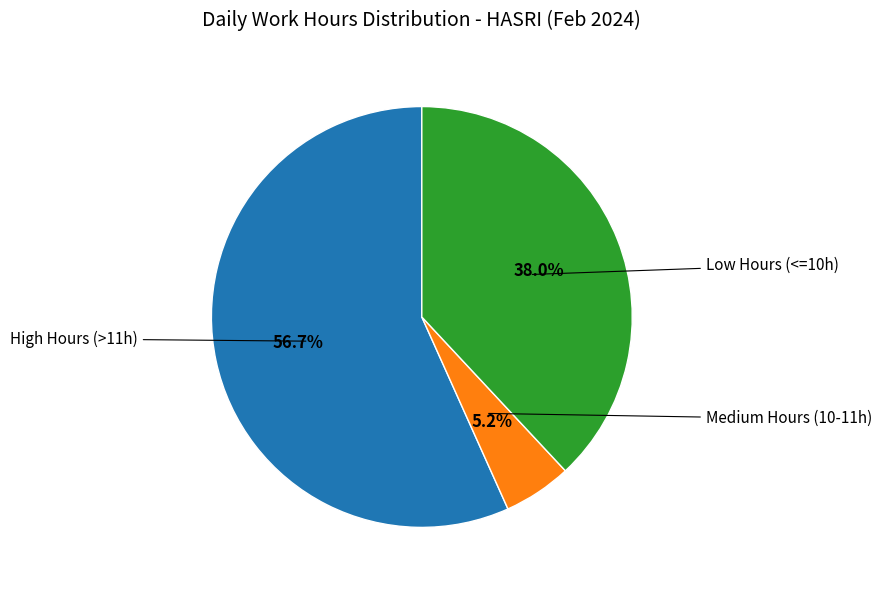

Is there any slice that represents more than half of the pie?

Yes